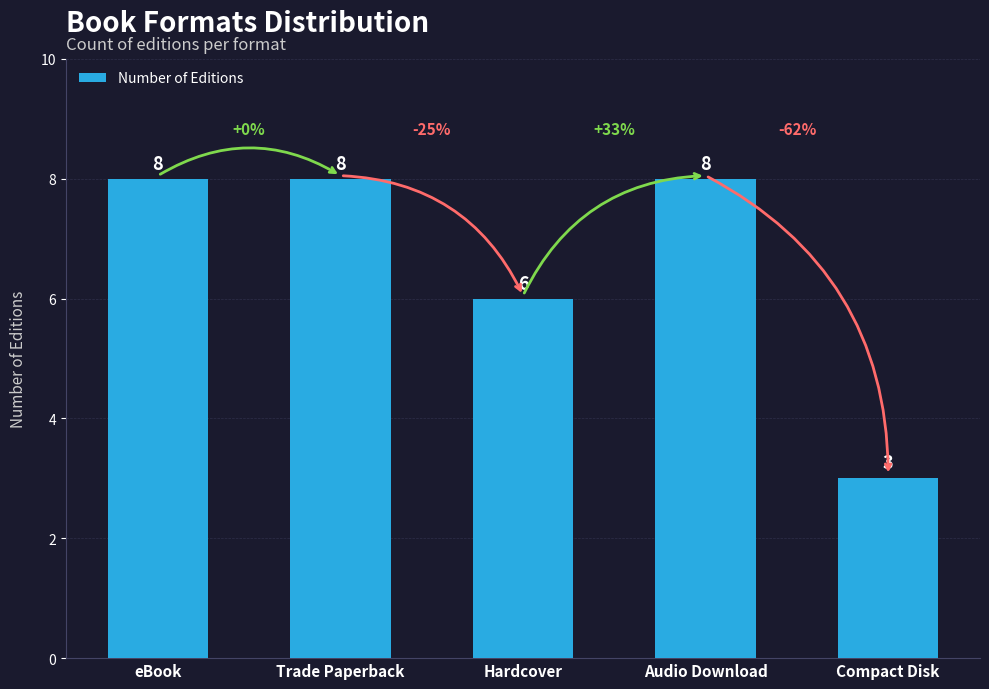

What position from the left is eBook?

1